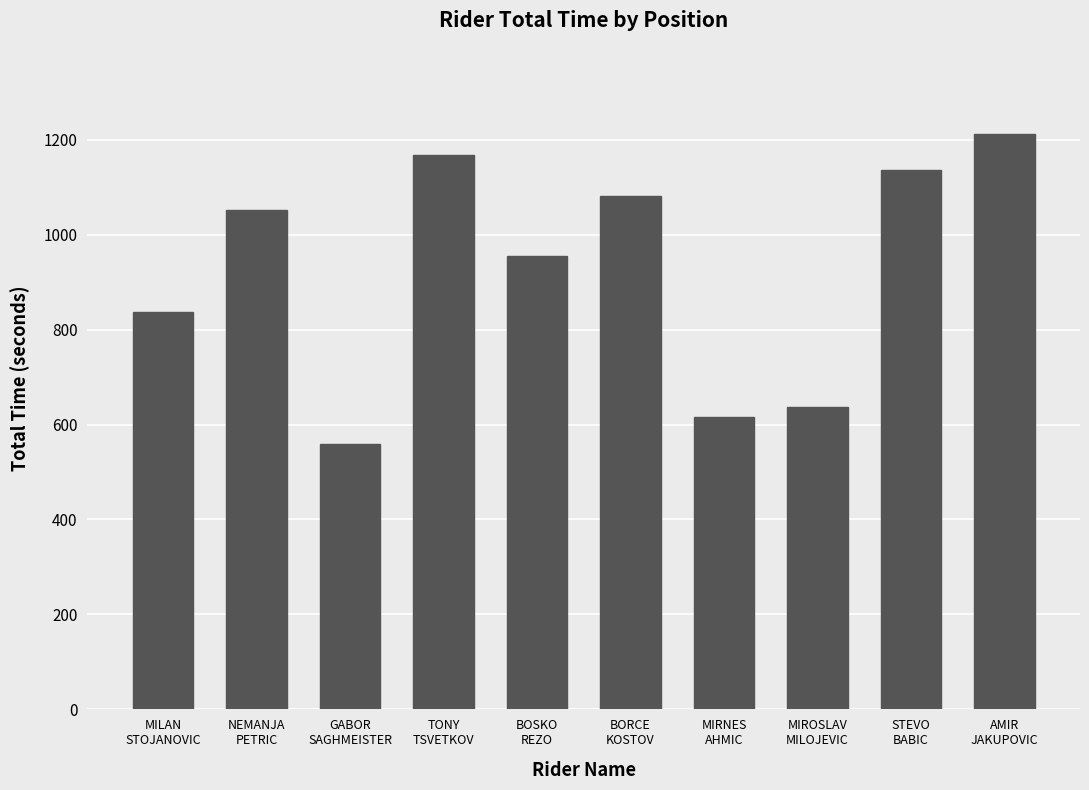

At which category does the chart reach its peak across all series?

AMIR
JAKUPOVIC